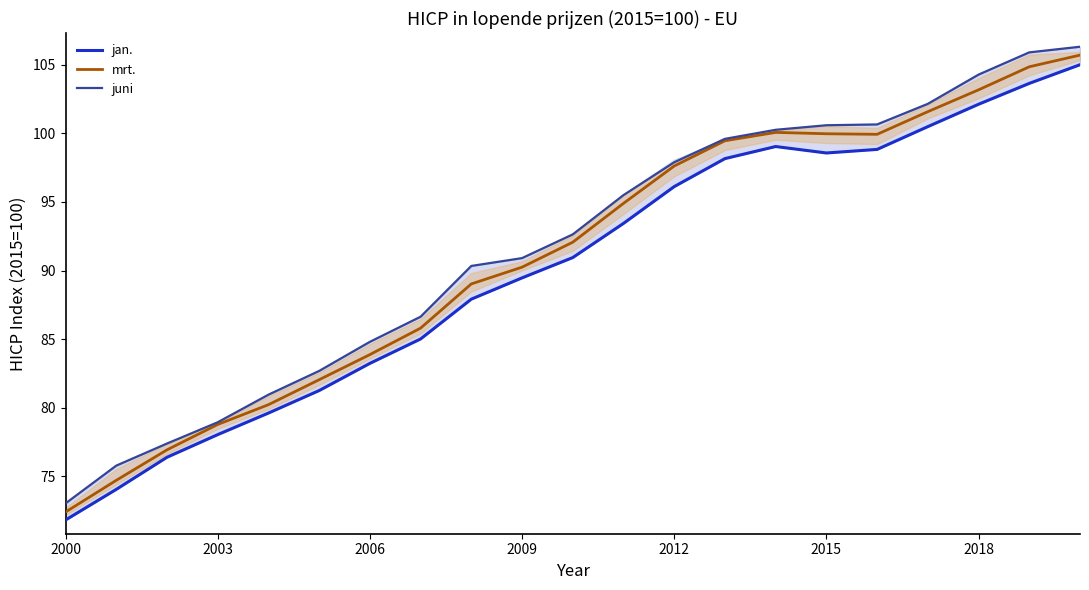

Is it true that juni equals 79.0 at 2003?

True